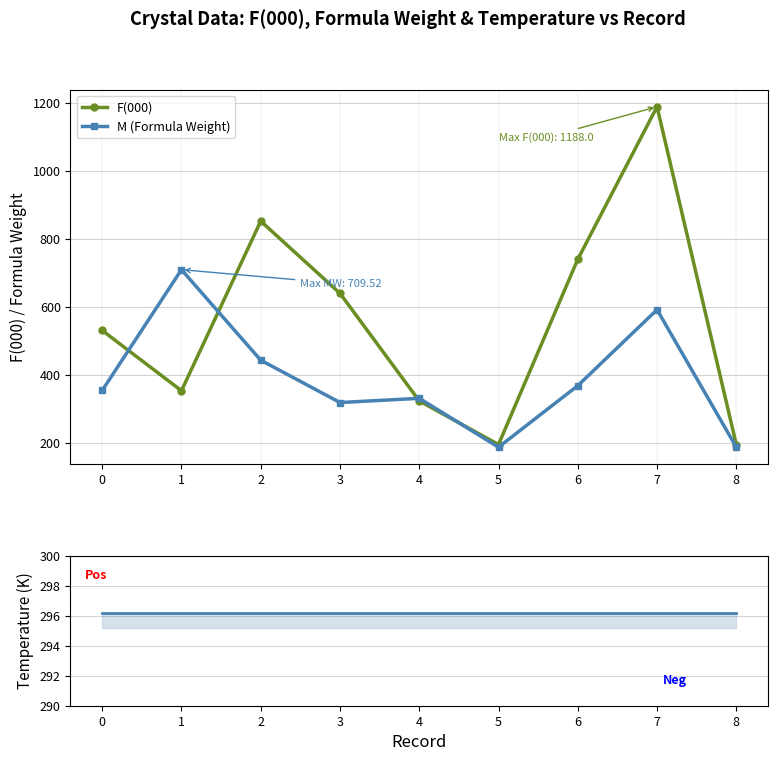

Is the value of Temperature (K) at 3 greater than the value of M (Formula Weight) at 4?

No